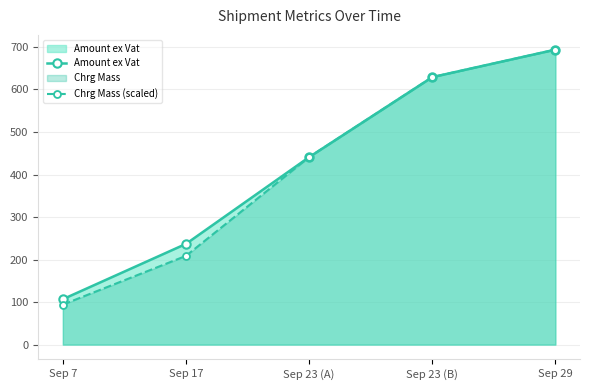

What is the sum of all Chrg Mass (scaled) values?

2066.2